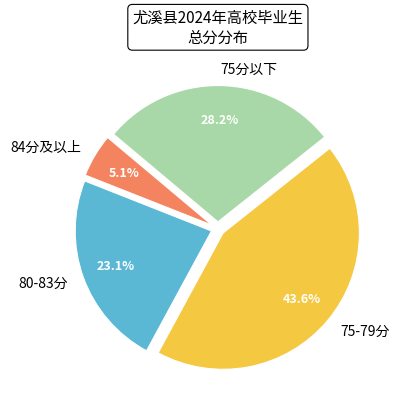

Rank the categories by value from highest to lowest.

75-79分, 75分以下, 80-83分, 84分及以上